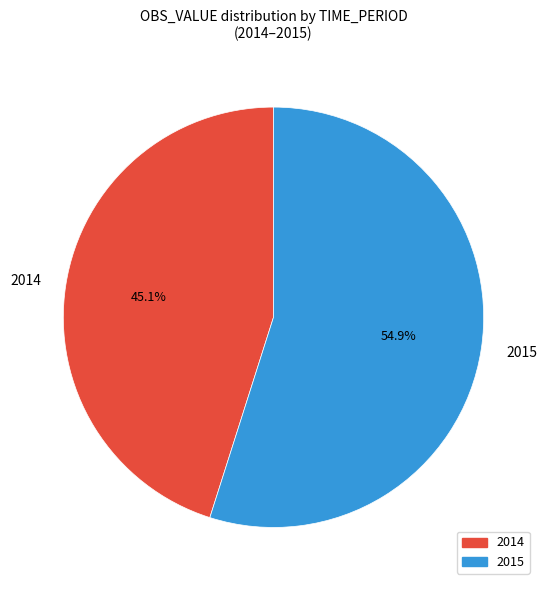

Count the number of slices in the pie.

2